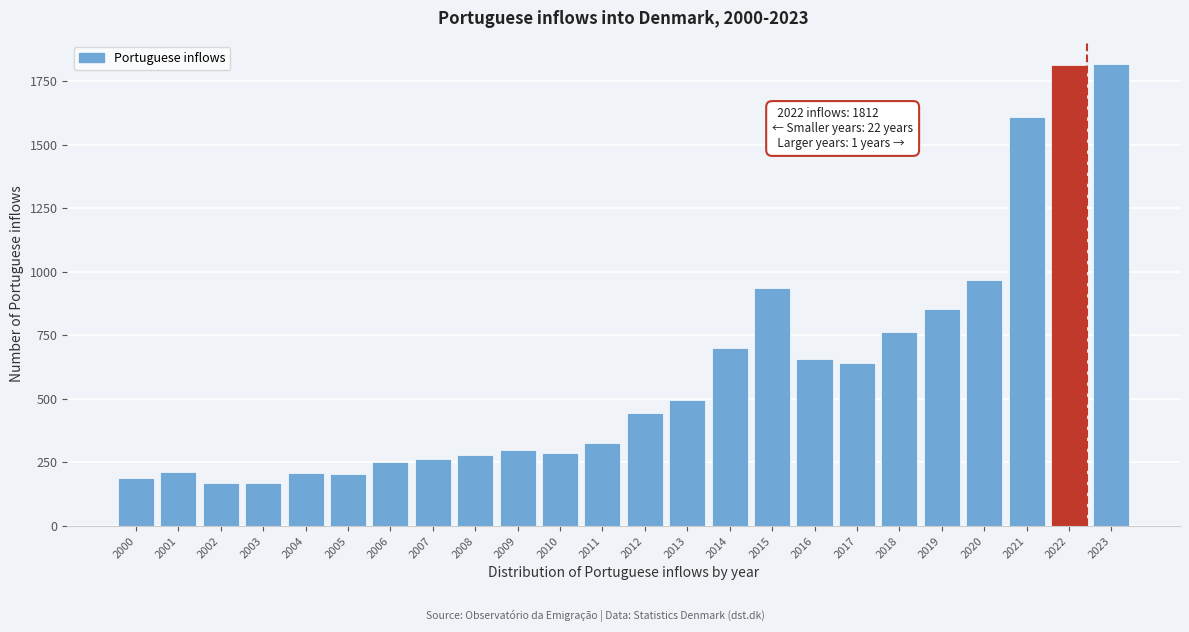

The chart shows a value of 236 at 2002. True or false?

False